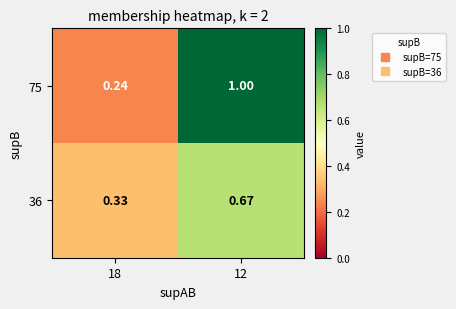

Is the value of 75 at 12 greater than the value of 36 at 18?

Yes